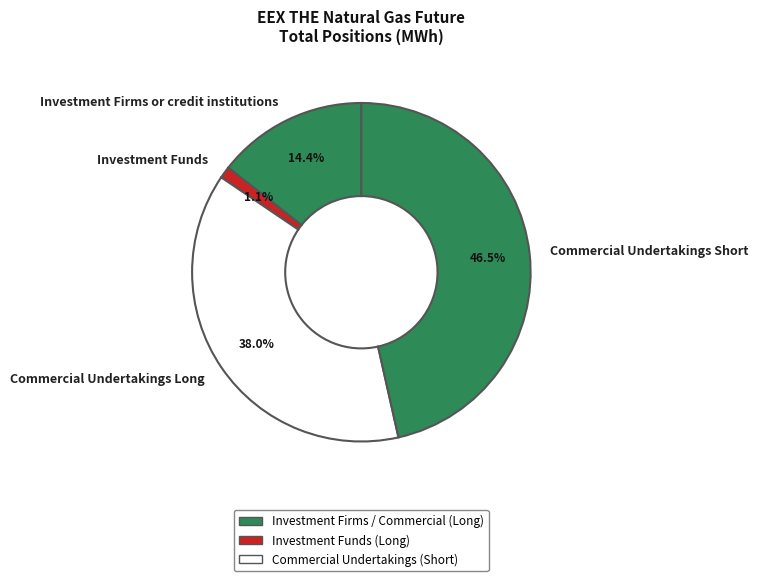

Rank the categories by value from lowest to highest.

Investment Funds, Investment Firms or credit institutions, Commercial Undertakings Long, Commercial Undertakings Short